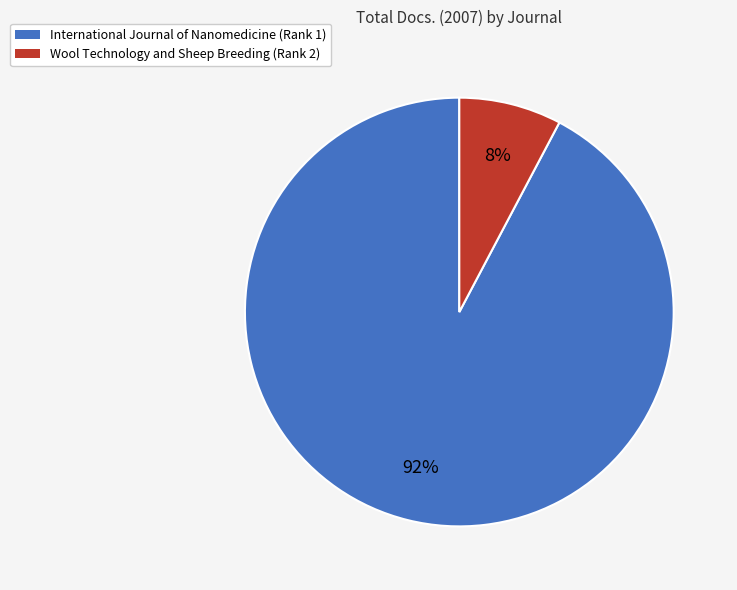

Which has a higher value, Wool Technology and Sheep Breeding (Rank 2) or International Journal of Nanomedicine (Rank 1)?

International Journal of Nanomedicine (Rank 1)